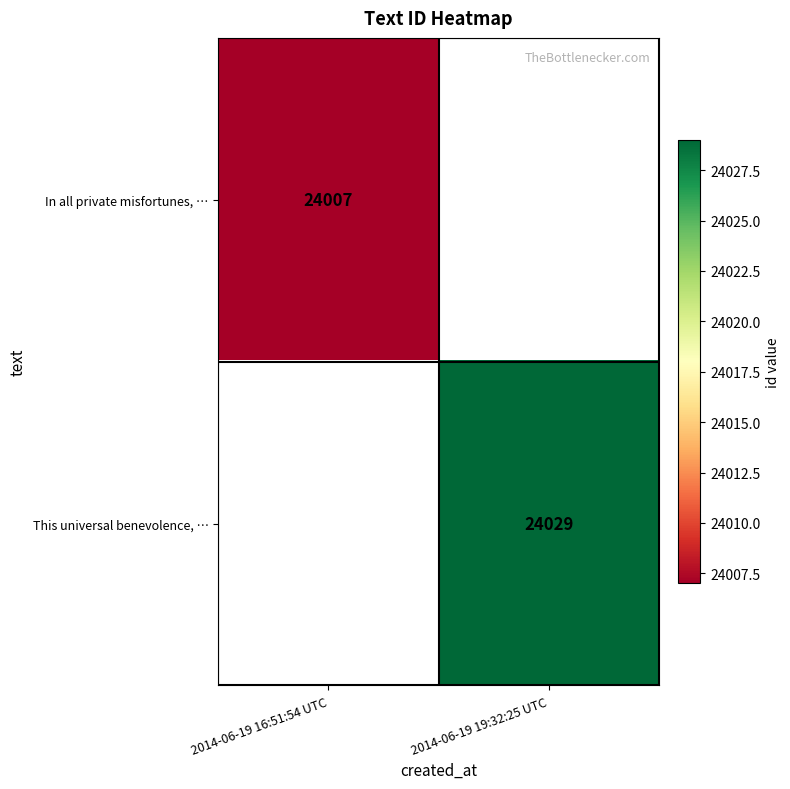

True or false: This universal benevolence, … has a value of 13842 at 2014-06-19 19:32:25 UTC.

False